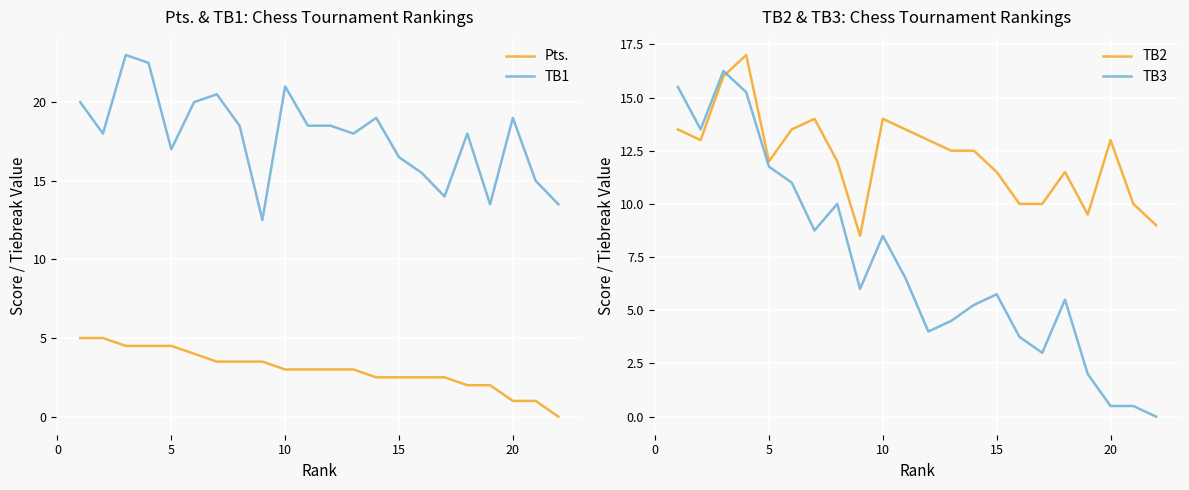

Is it true that TB3 equals 11.8 at 5?

True